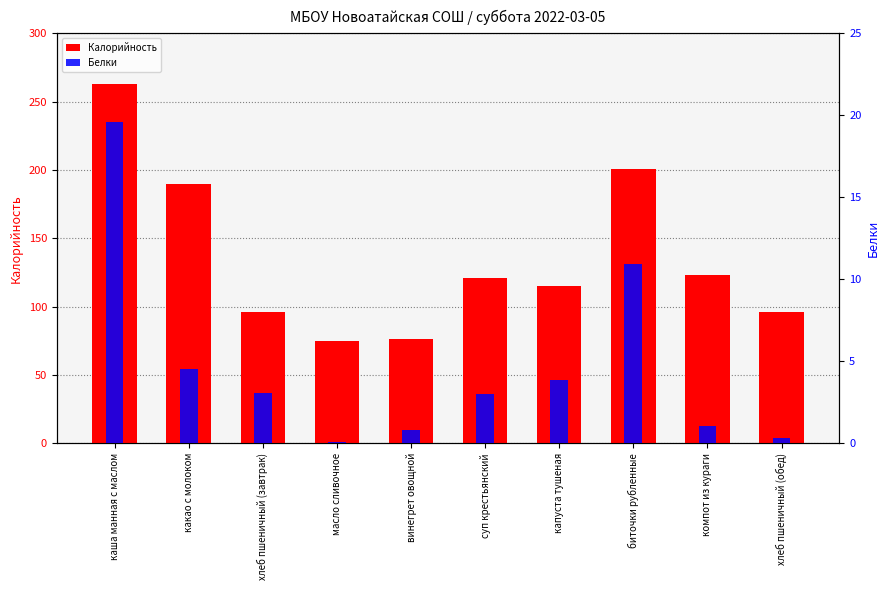

The value of Калорийность at винегрет овощной is 103.2. True or false?

False